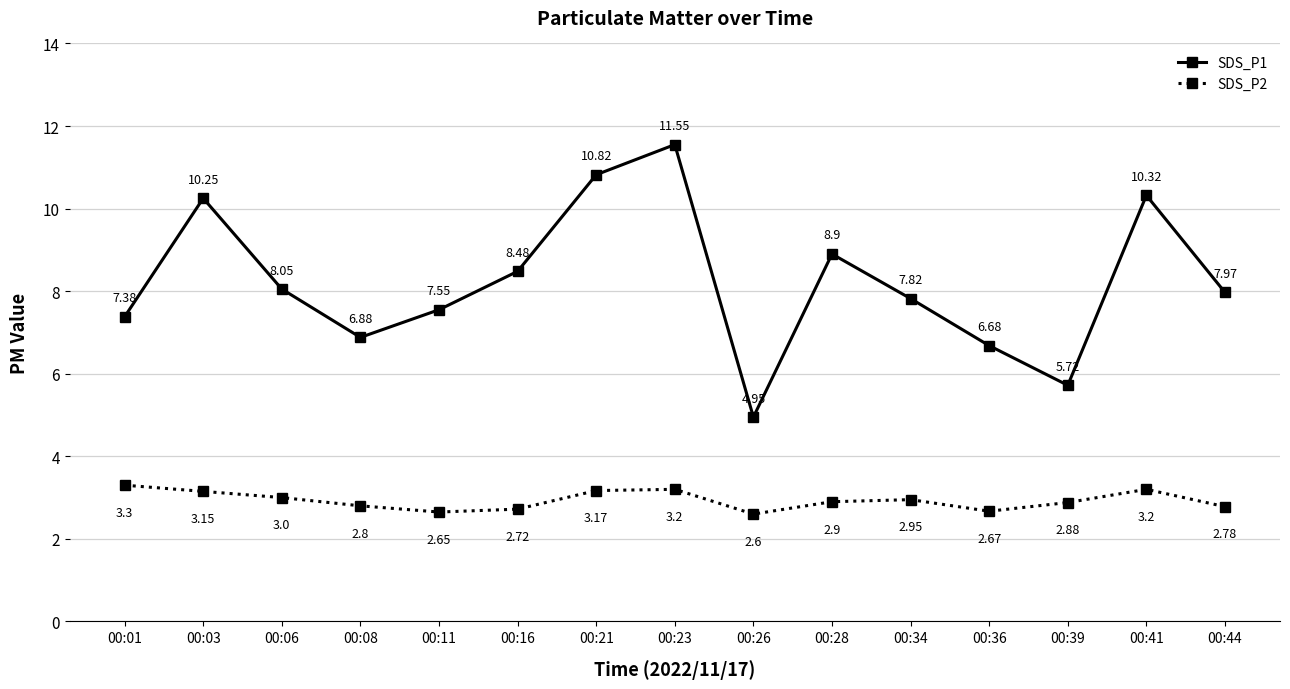

The SDS_P1 series shows 8.9 at 00:28. True or false?

True